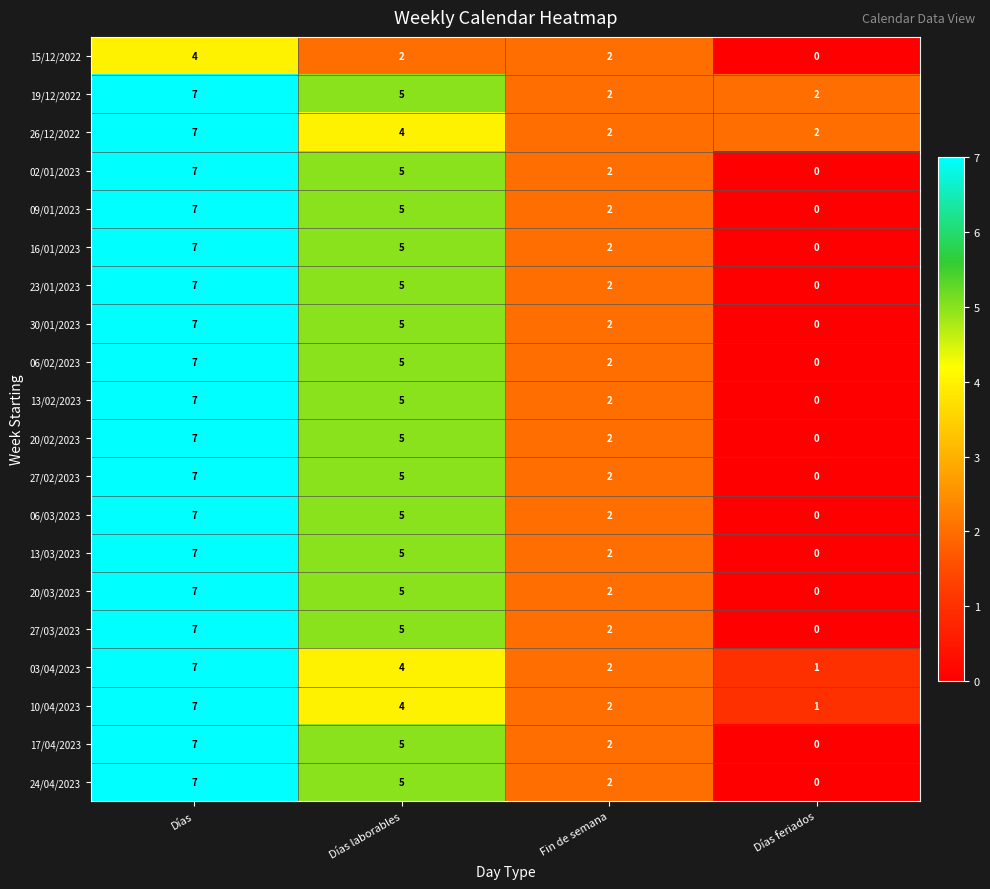

What is the spread (max minus min) of values at Días?

3